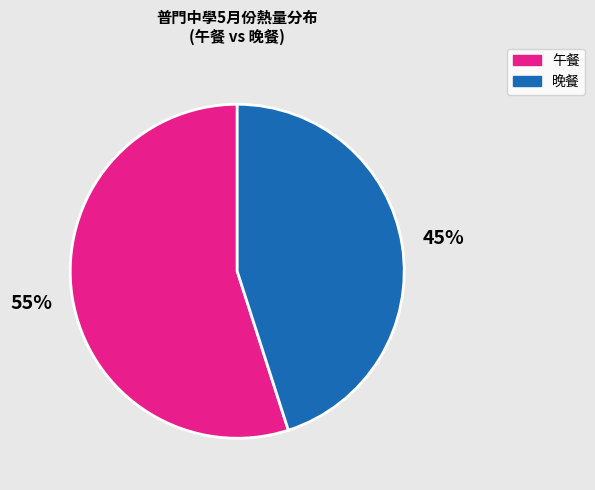

How many segments does this pie chart have?

2